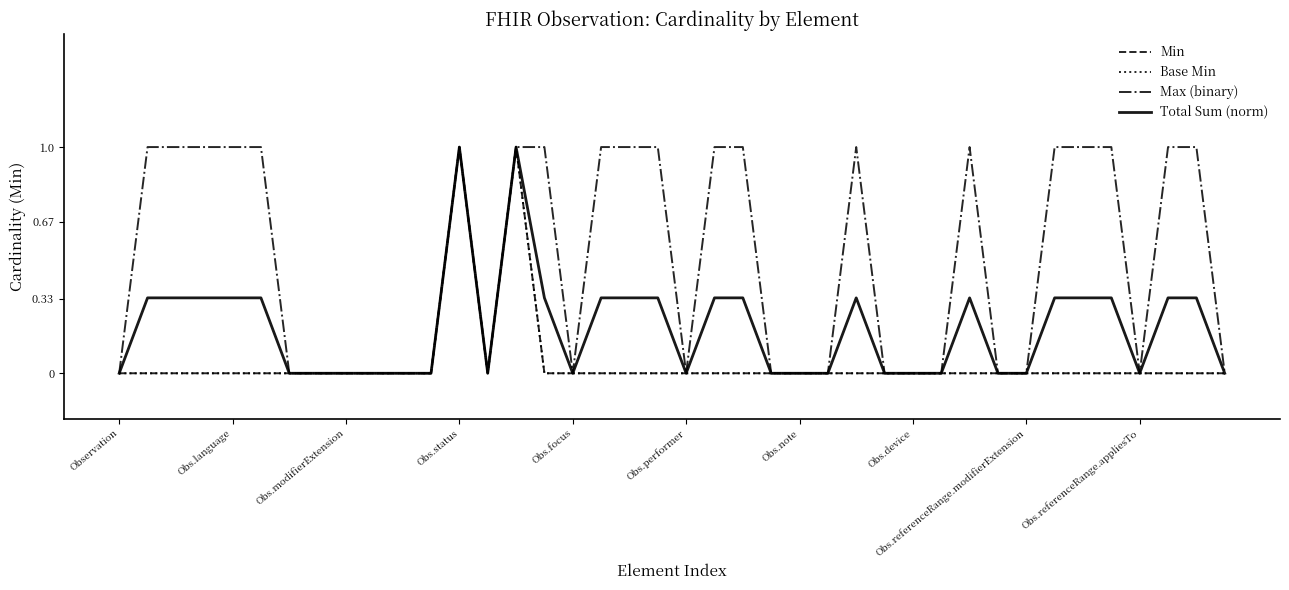

In Min, how many points are higher than both neighbors (excluding endpoints)?

2